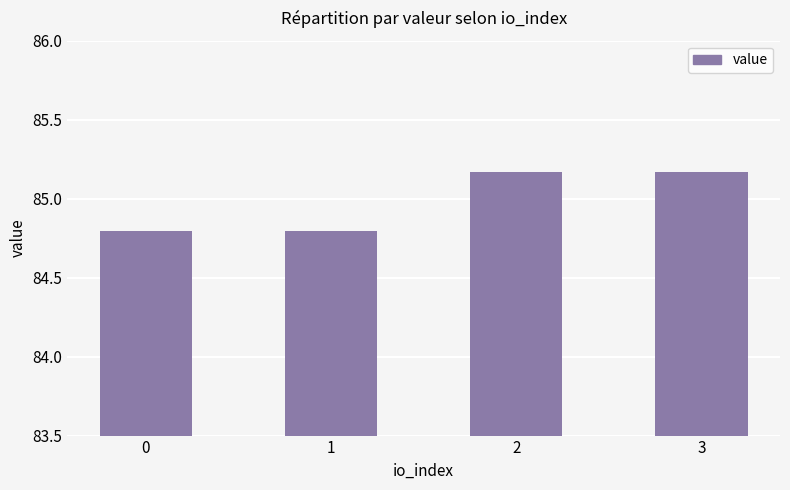

Approximately how many times larger is the value at 3 compared to 0?

1.0